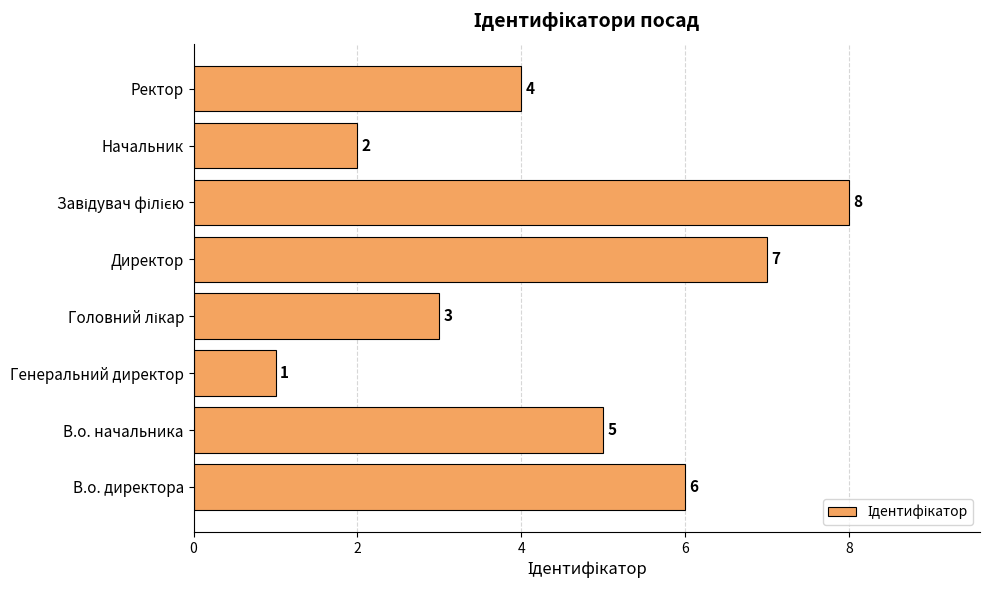

At which category does the chart reach its minimum across all series?

Генеральний директор